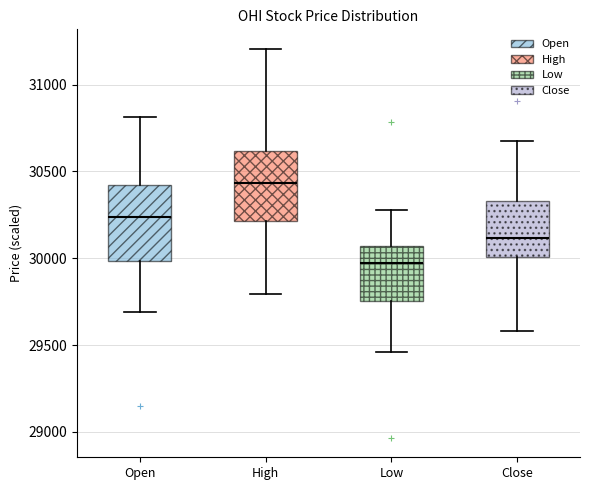

Which box's median line is the highest?

High